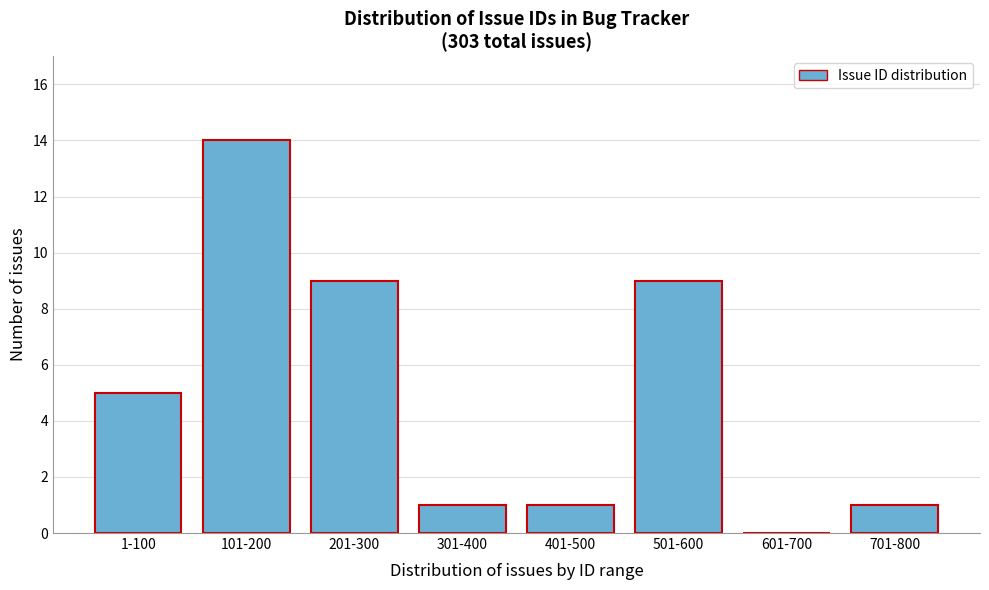

Reading left to right, list all the values displayed in this chart.

1-100=5	101-200=14	201-300=9	301-400=1	401-500=1	501-600=9	601-700=0	701-800=1